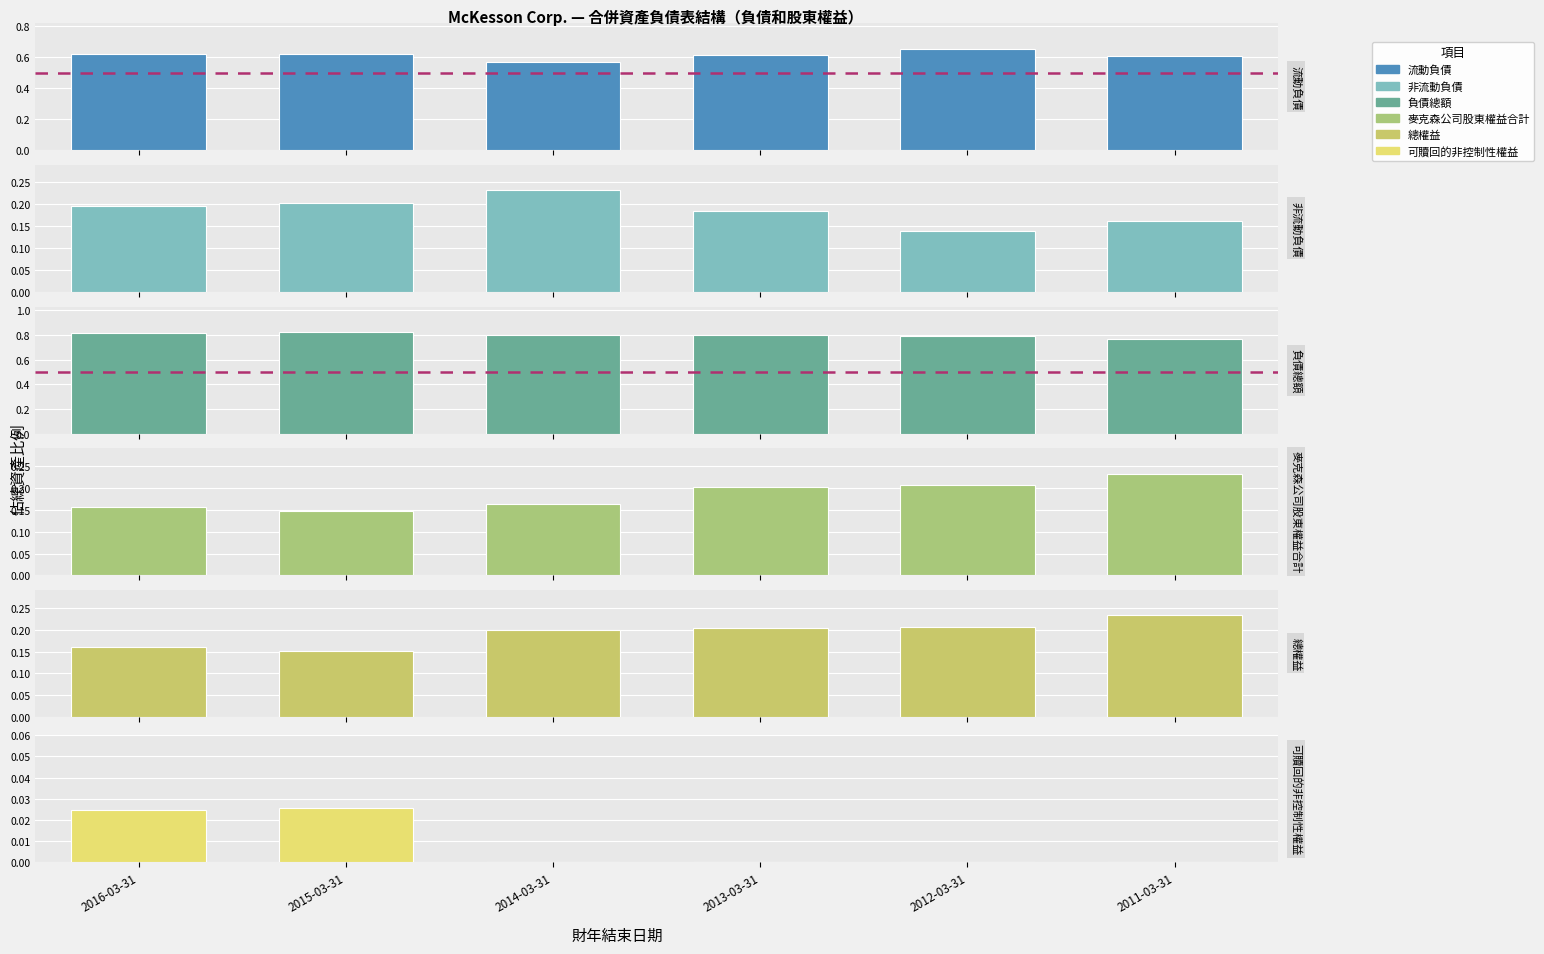

Reading left to right, extract all data points from this chart.

流動負債: 0.6	0.6	0.6	0.6	0.7	0.6
非流動負債: 0.2	0.2	0.2	0.2	0.1	0.2
負債總額: 0.8	0.8	0.8	0.8	0.8	0.8
麥克森公司股東權益合計: 0.2	0.1	0.2	0.2	0.2	0.2
總權益: 0.2	0.2	0.2	0.2	0.2	0.2
可贖回的非控制性權益: 0.0	0.0	0.0	0.0	0.0	0.0